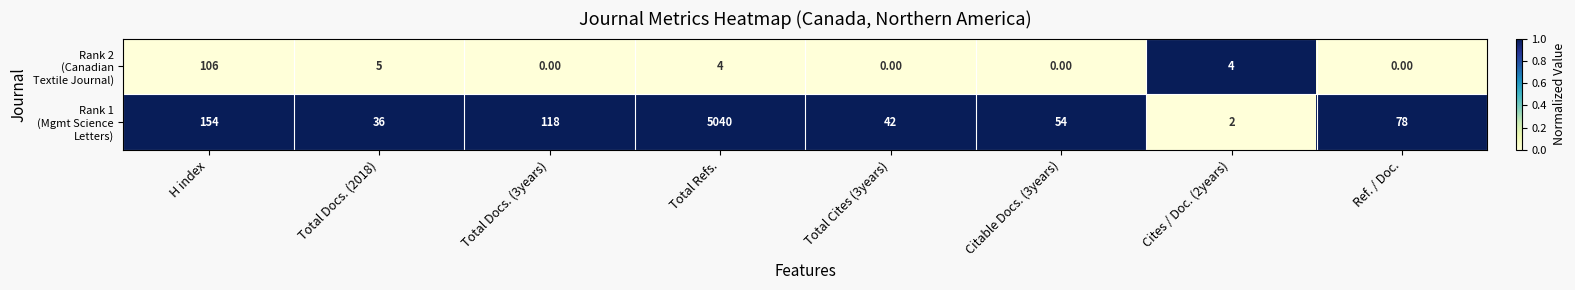

At which category does the chart reach its peak across all series?

Total Refs.